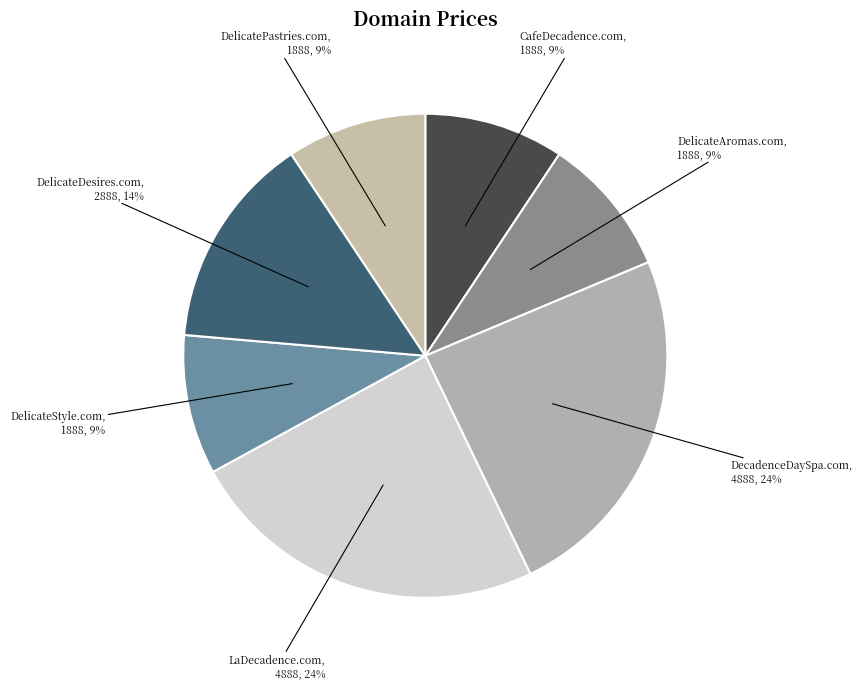

Combined, do DecadenceDaySpa.com and CafeDecadence.com account for over 50%?

No